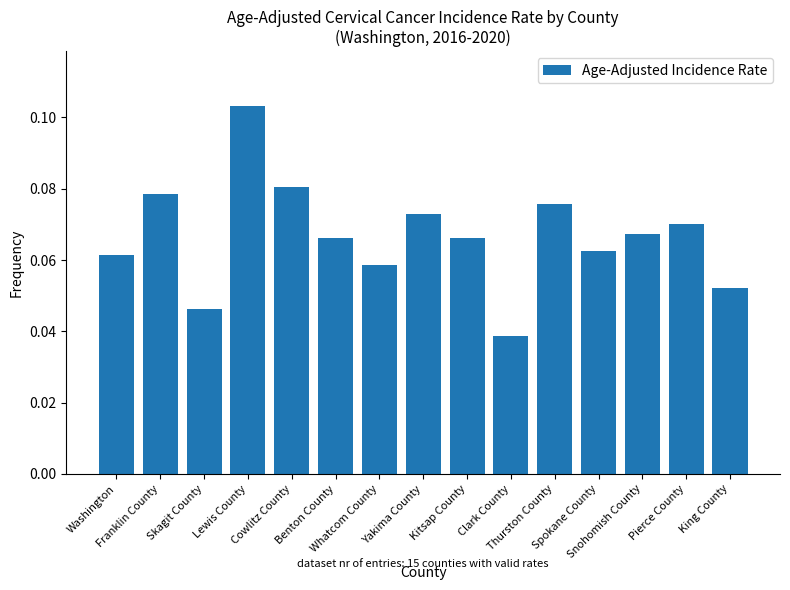

Are the bars grouped side by side (vs. stacked)?

No